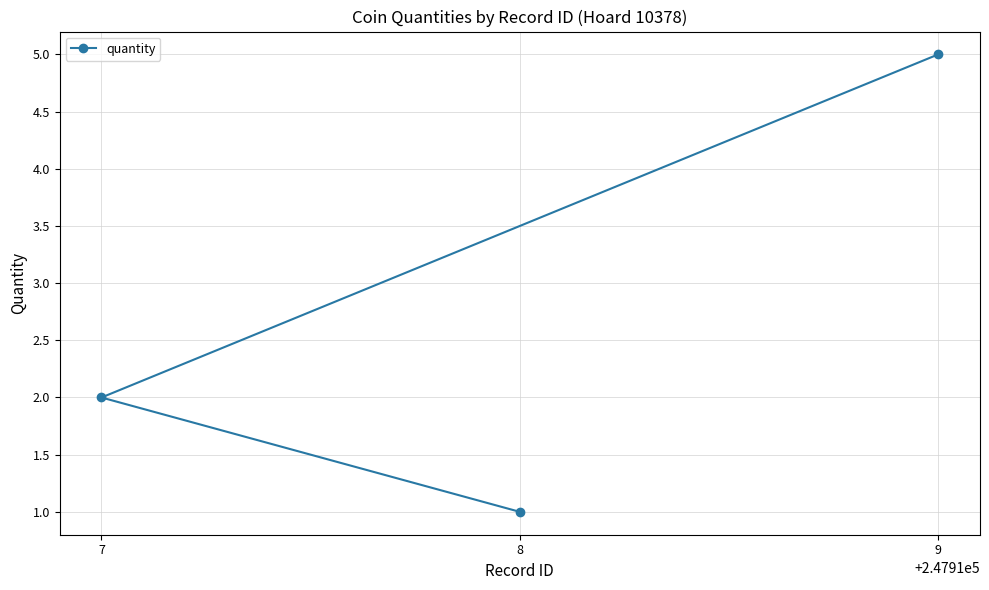

Reading right to left, list all the values displayed in this chart.

9=5	8=1	7=2